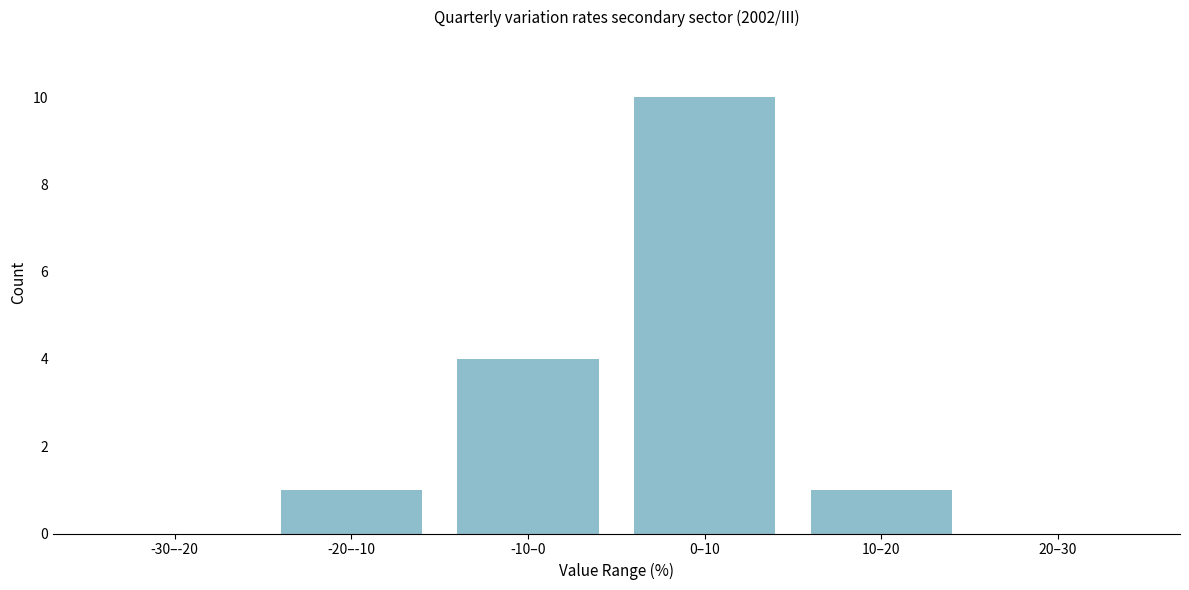

Reading left to right, extract all data points from this chart.

-30–-20=0	-20–-10=1	-10–0=4	0–10=10	10–20=1	20–30=0